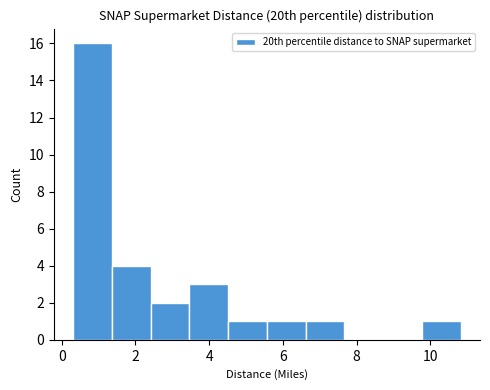

Over which range of the x-axis is the bar tallest?

0.4 to 1.4